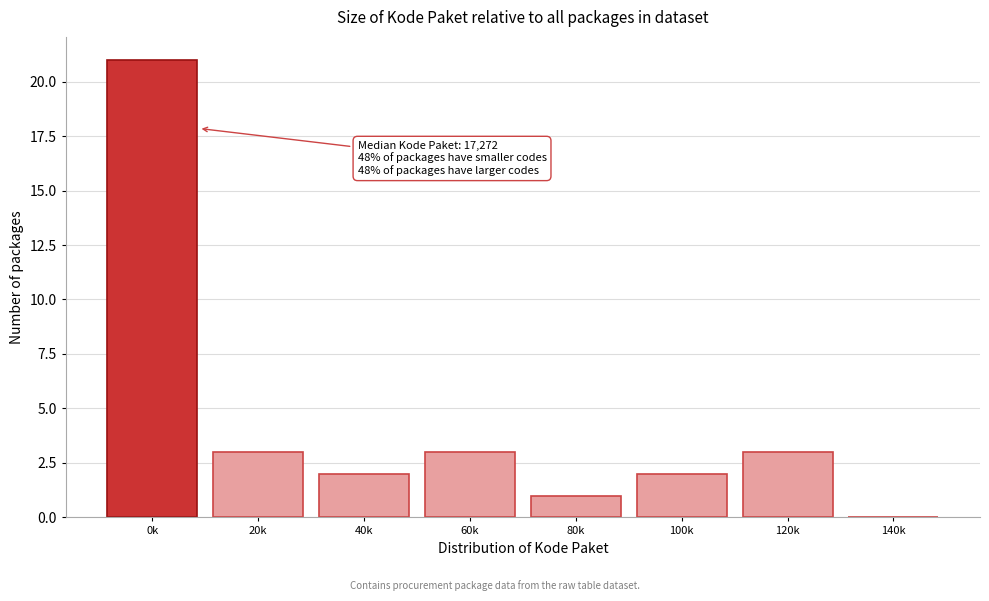

Reading left to right, transcribe all the data shown in this chart.

0k=21	20k=3	40k=2	60k=3	80k=1	100k=2	120k=3	140k=0